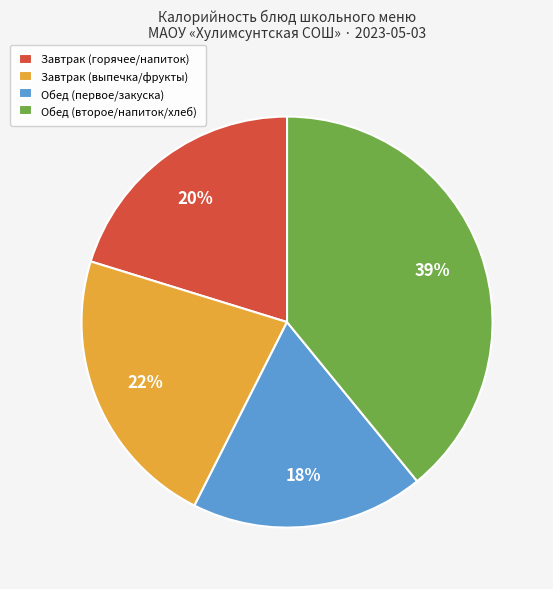

Combined, do Завтрак (выпечка/фрукты) and Обед (первое/закуска) account for over 50%?

No